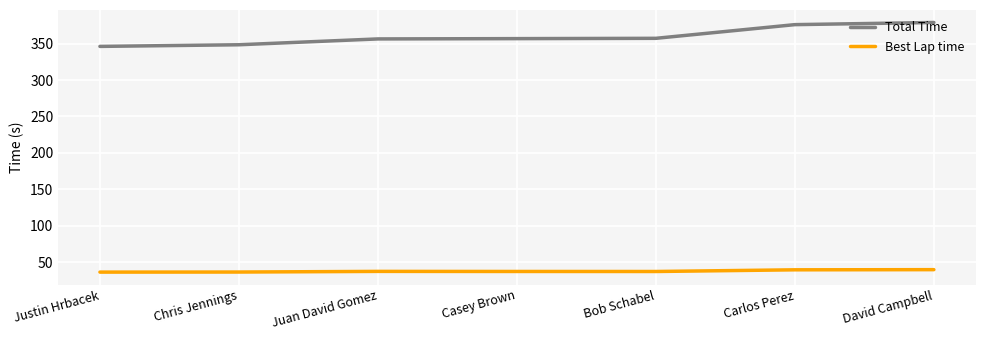

What position from the right is Bob Schabel?

3